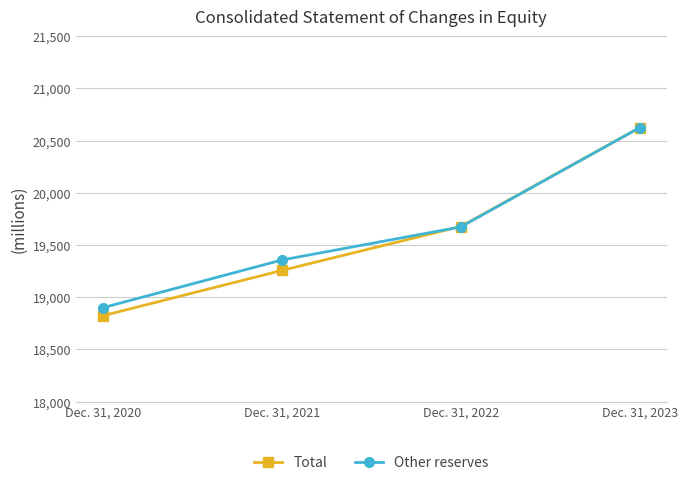

What is the sum of all Other reserves values?

78552